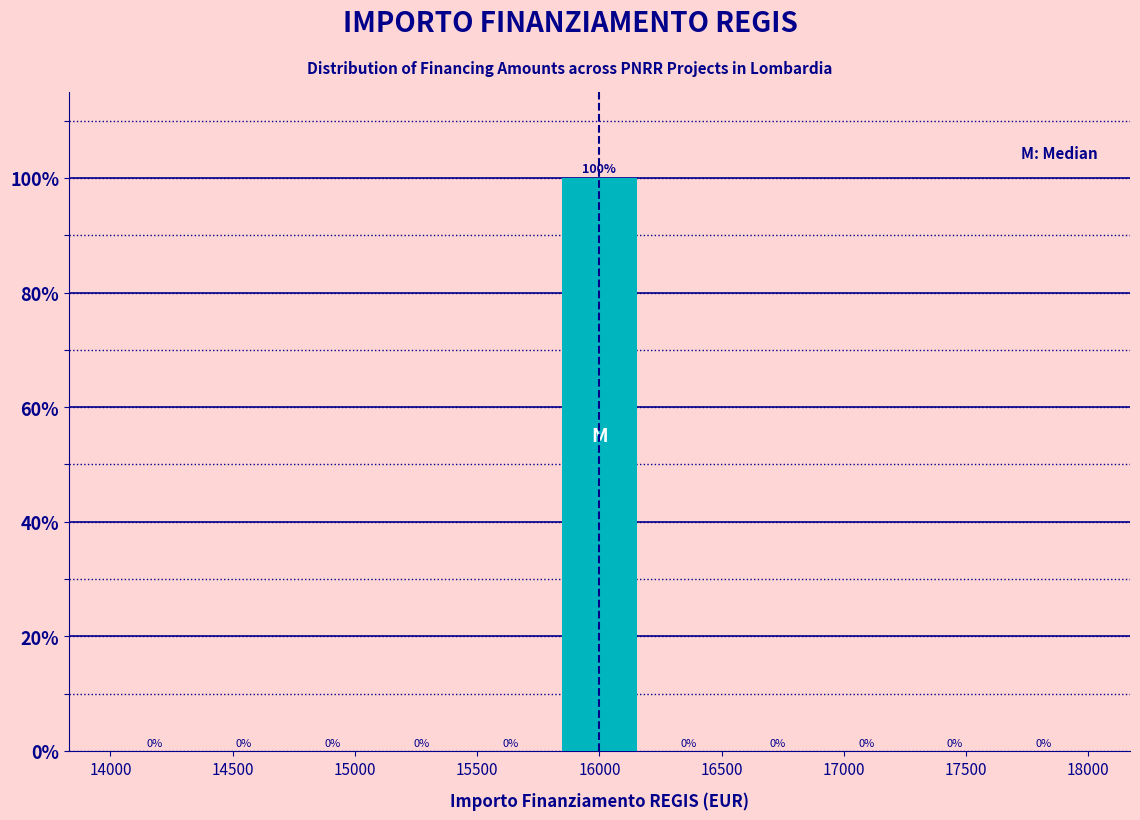

What is the height of the bar covering 15800 to 16200 on the x-axis? The bar edges are not printed on the chart, so give them approximately, as read against the axis.

100